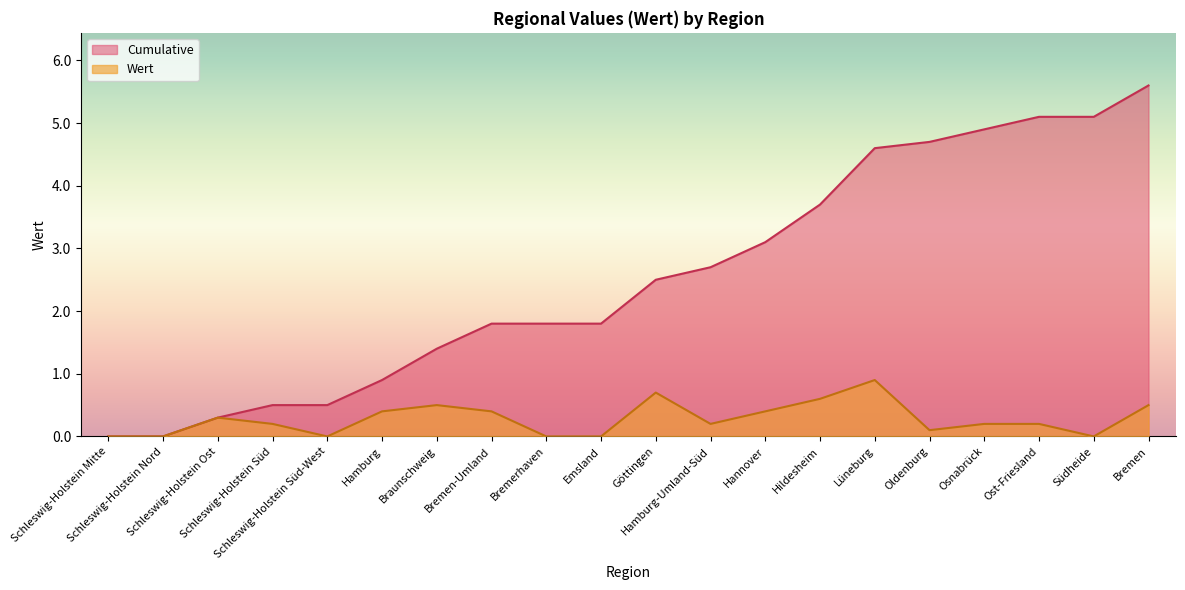

What position from the left is Schleswig-Holstein Mitte?

1